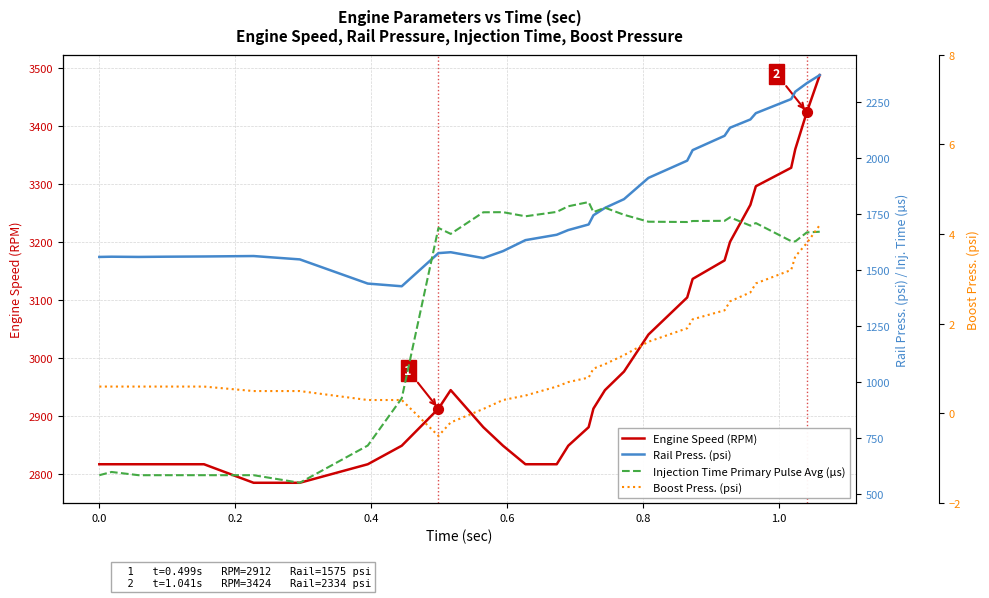

What are all the series names shown in the legend?

Engine Speed (RPM), Rail Press. (psi), Injection Time Primary Pulse Avg (µs), Boost Press. (psi)